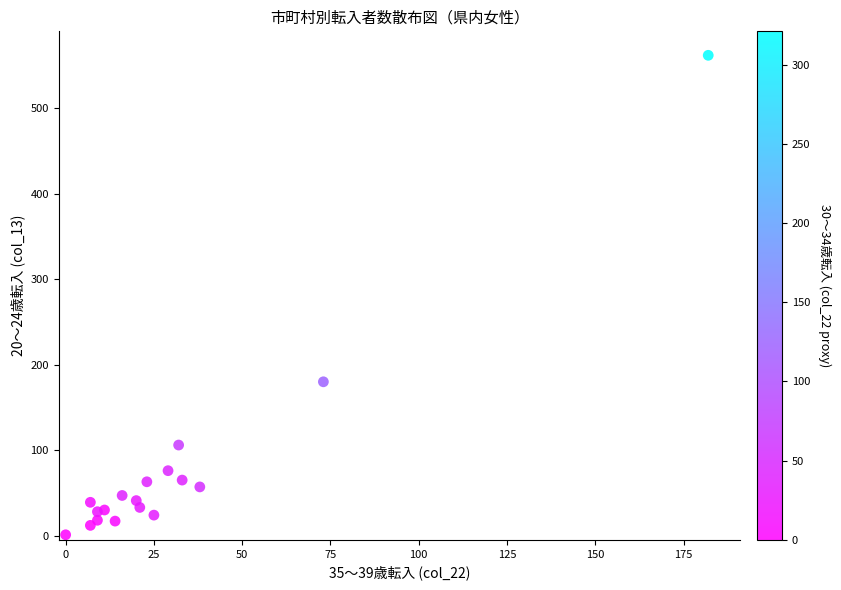

What is the range of X values (max minus min)?

182